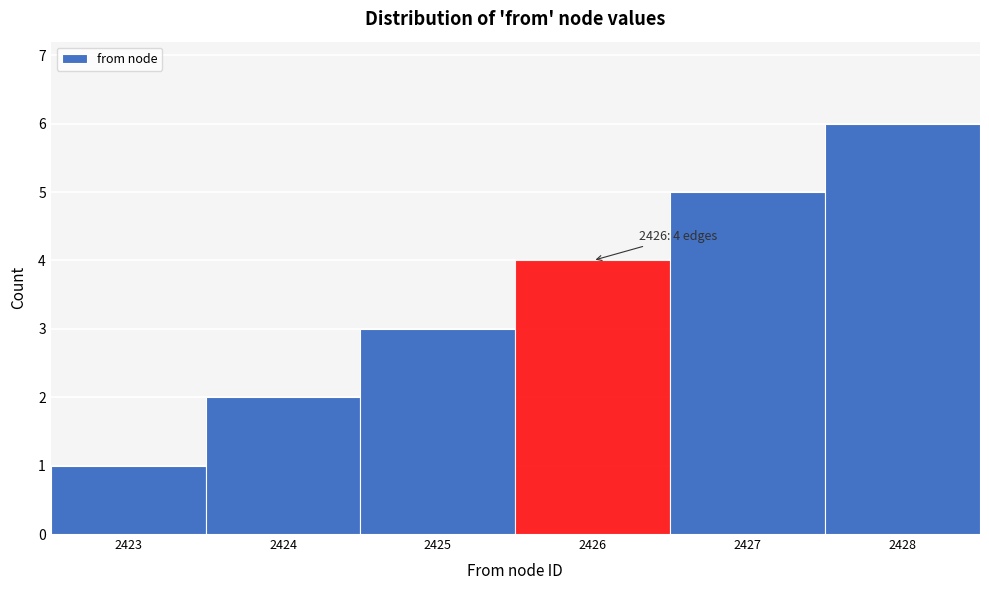

Which range on the x-axis has the tallest bar?

2427.5 to 2428.5